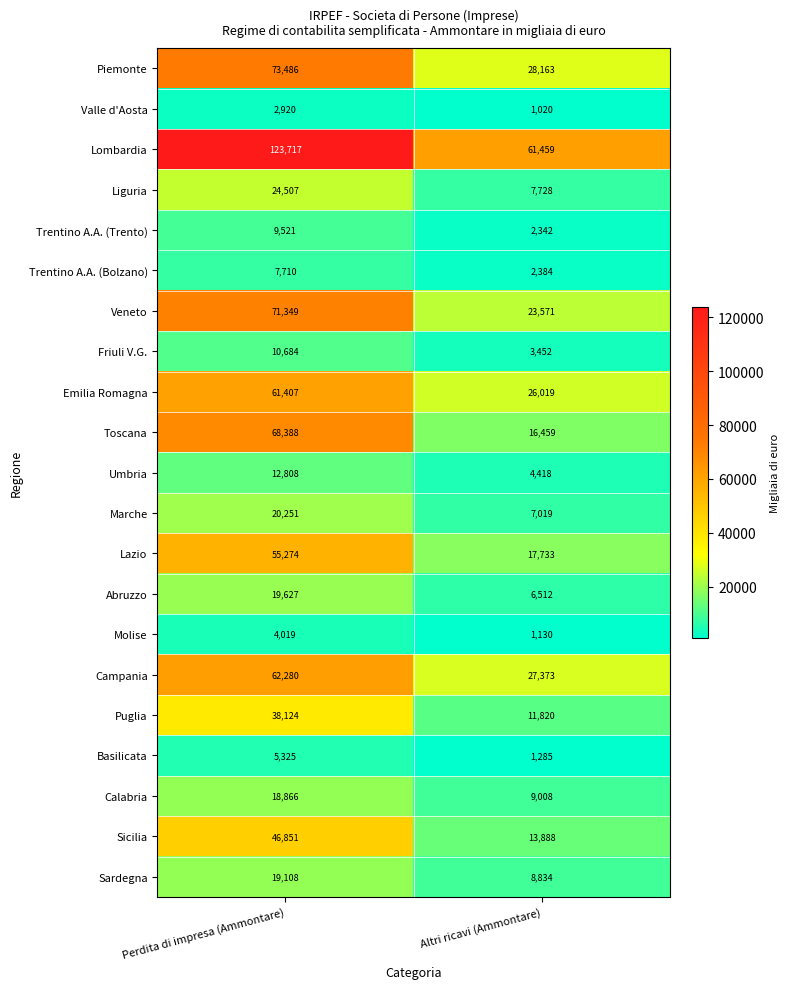

Is it true that Liguria equals 7728 at Altri ricavi (Ammontare)?

True